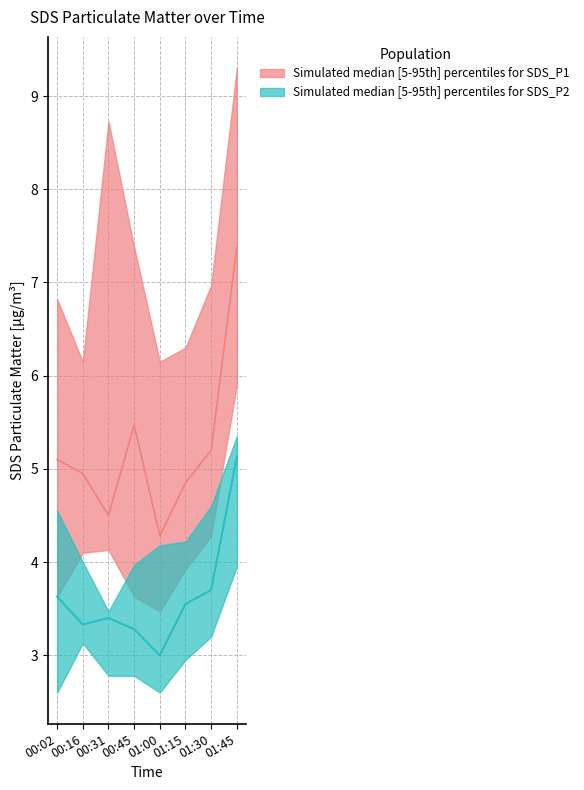

True or false: SDS_P1_upper has more than 2 points higher than both neighbors.

False